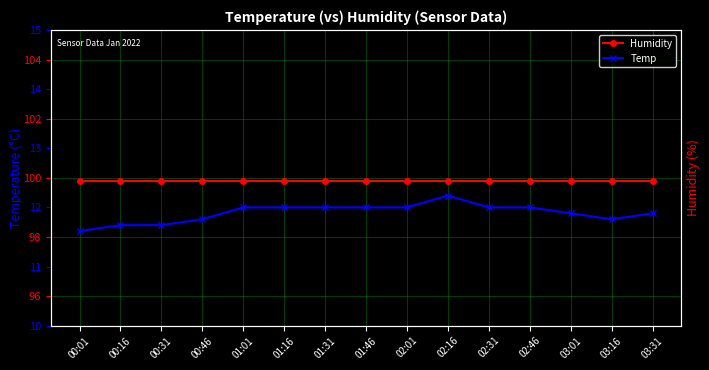

Which category has the highest value in the Temp series?

02:16